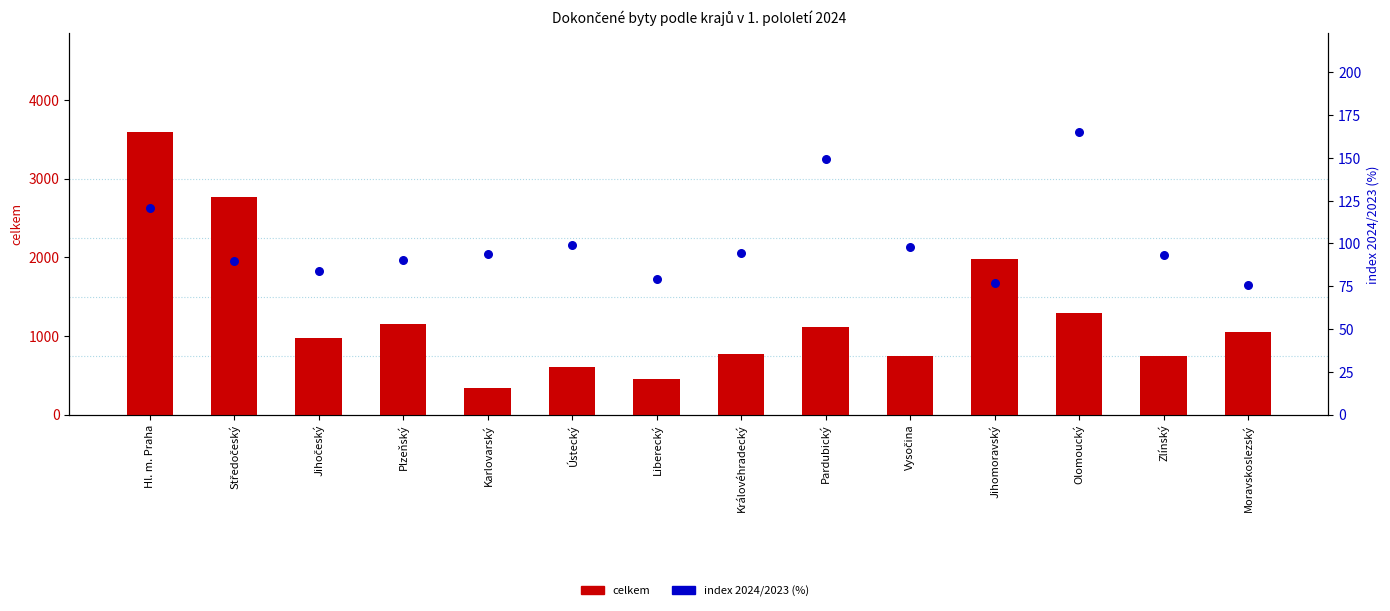

Is the value of celkem at Zlínský greater than the value of index 2024/2023 (%) at Středočeský?

Yes